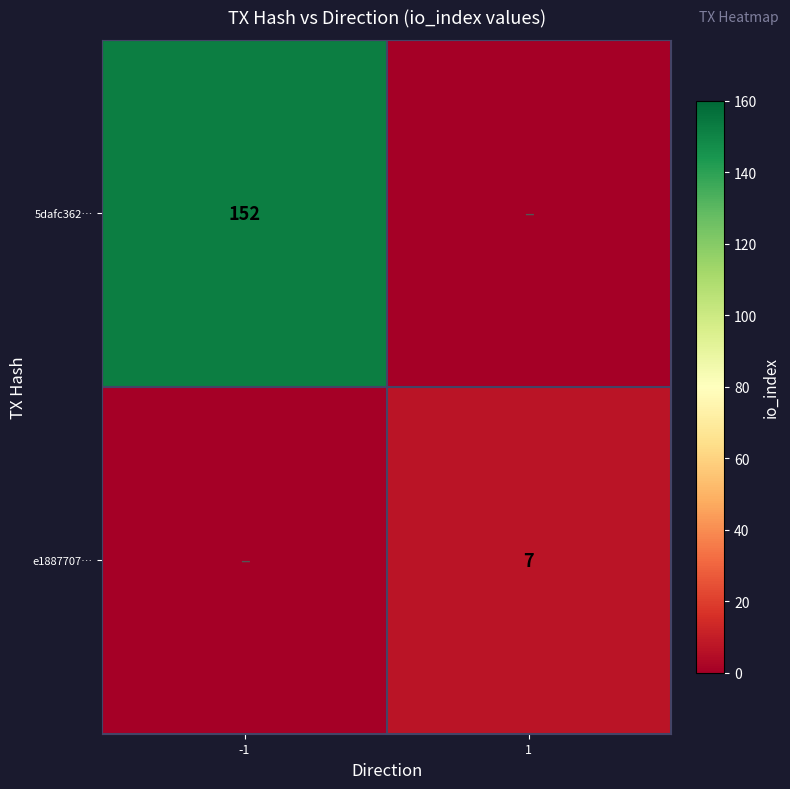

Is it true that e1887707… equals 9 at 1?

False